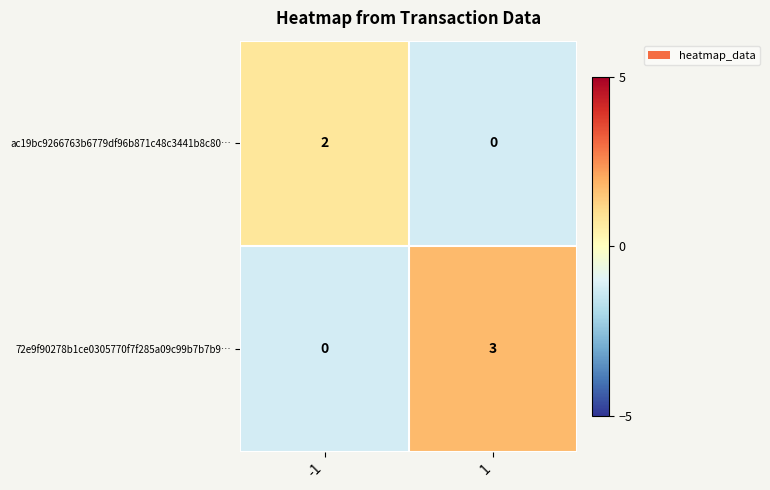

Rank the series by their maximum value, from lowest to highest.

ac19bc9266763b6779df96b871c48c3441b8c80…, 72e9f90278b1ce0305770f7f285a09c99b7b7b9…